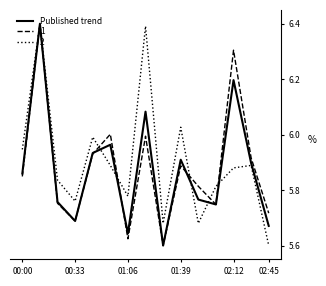

What is the maximum value shown in the chart?

6.4